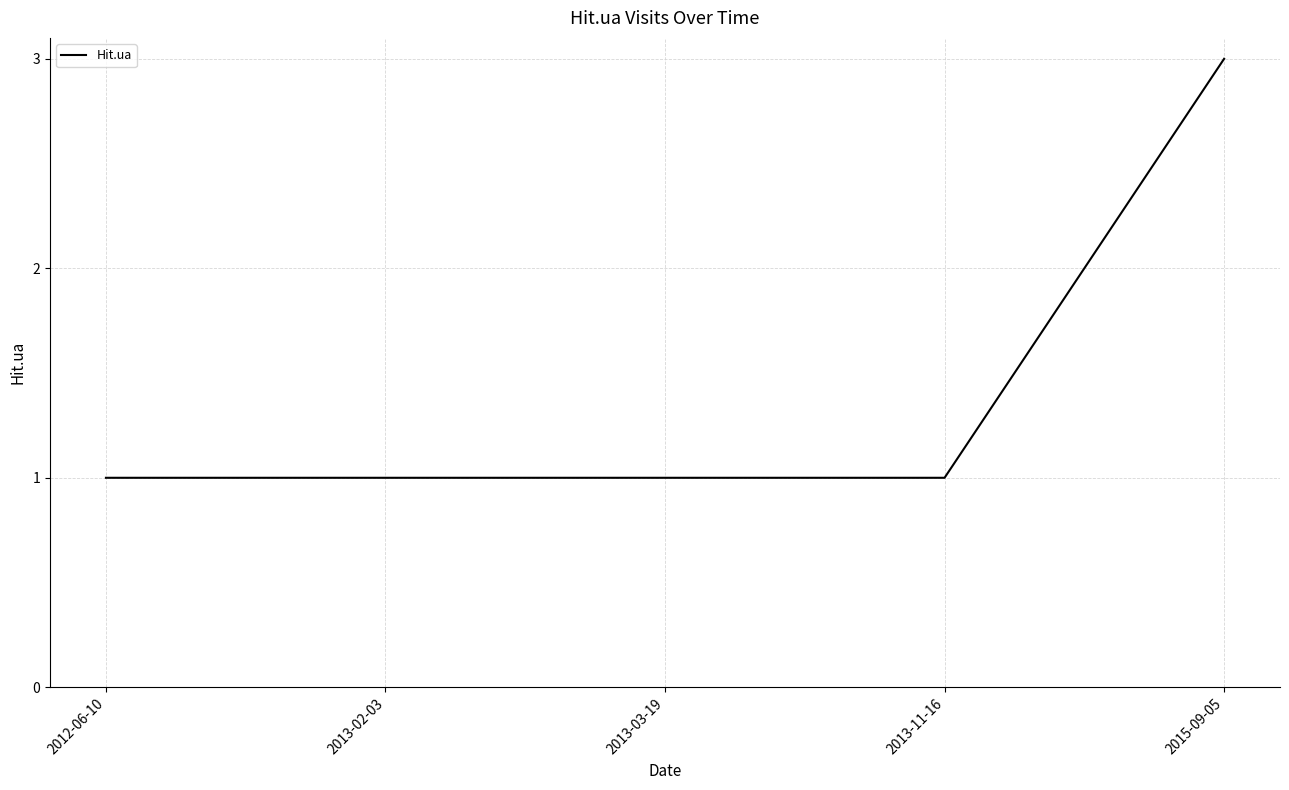

What is the greatest value displayed?

3